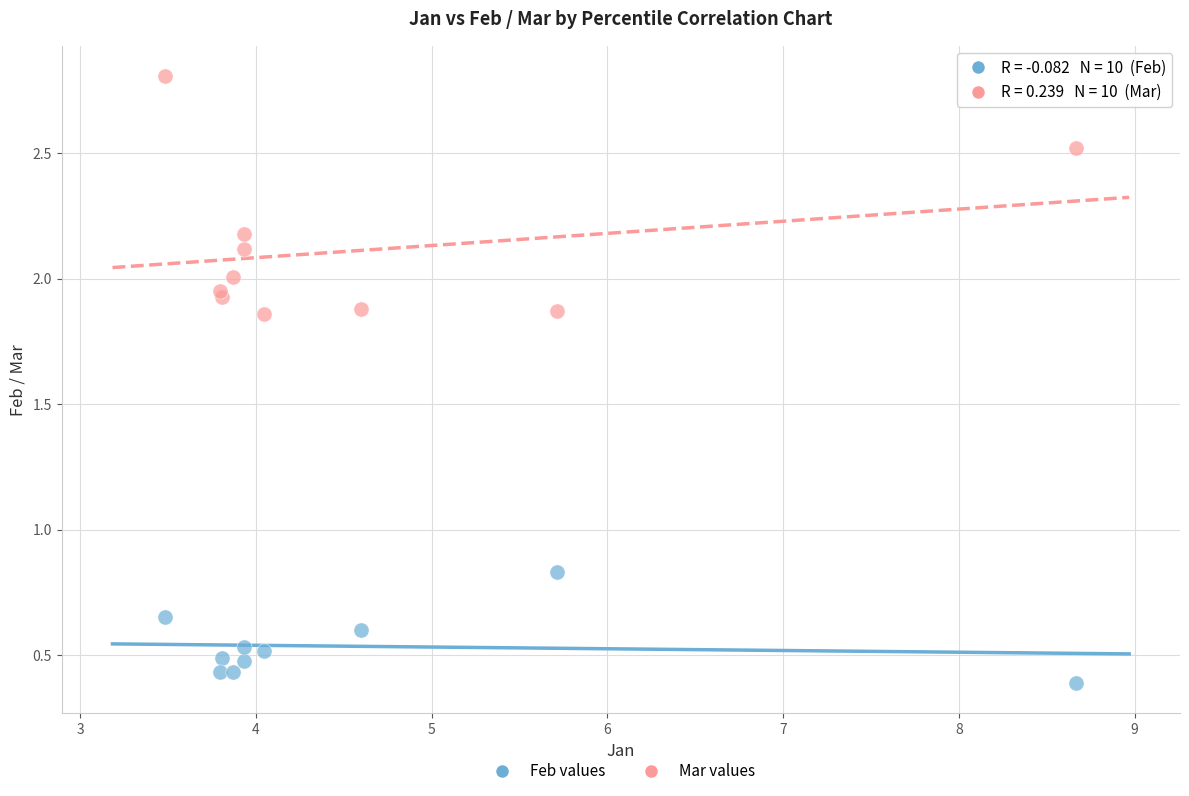

Which series contains the highest Y value?

Mar values